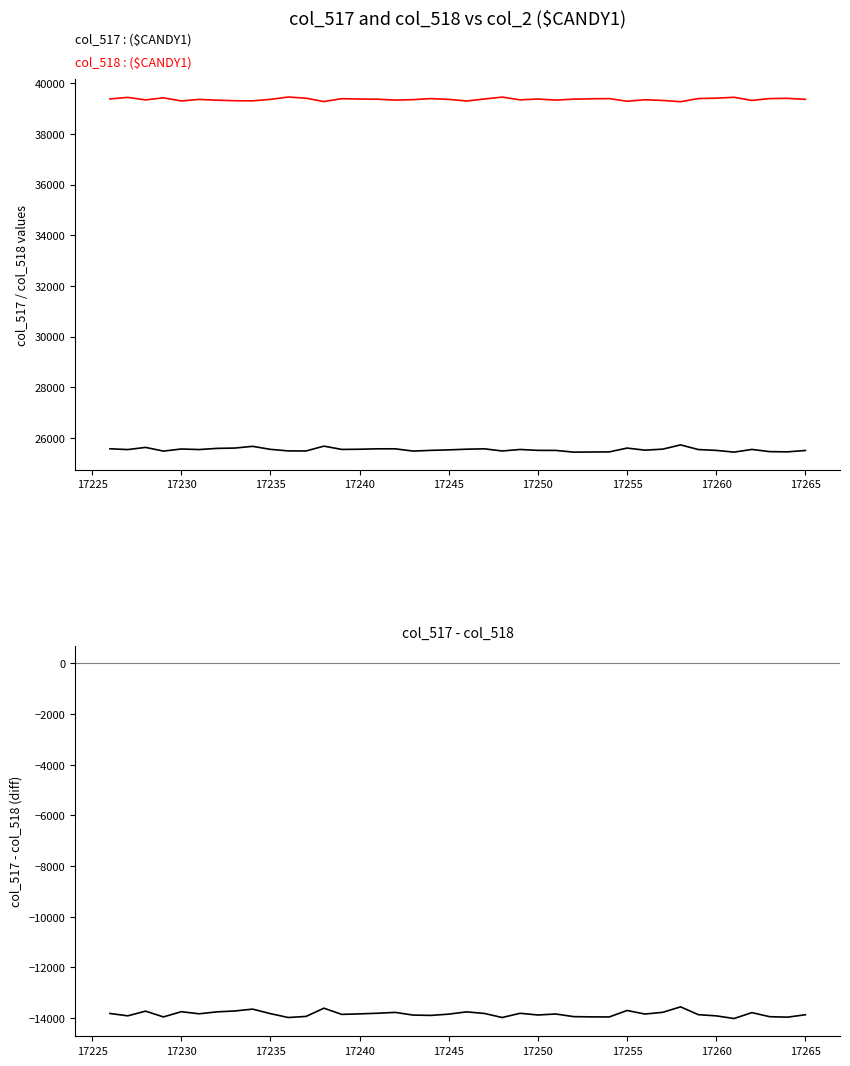

How many distinct data groups are displayed?

3